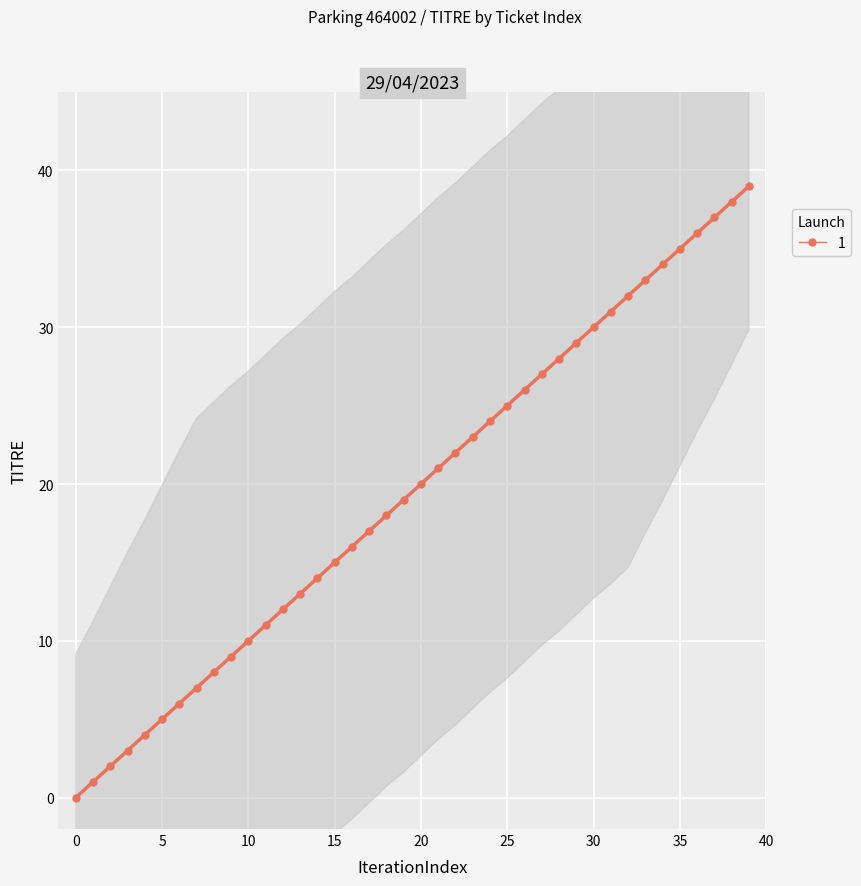

What is the average value?

20